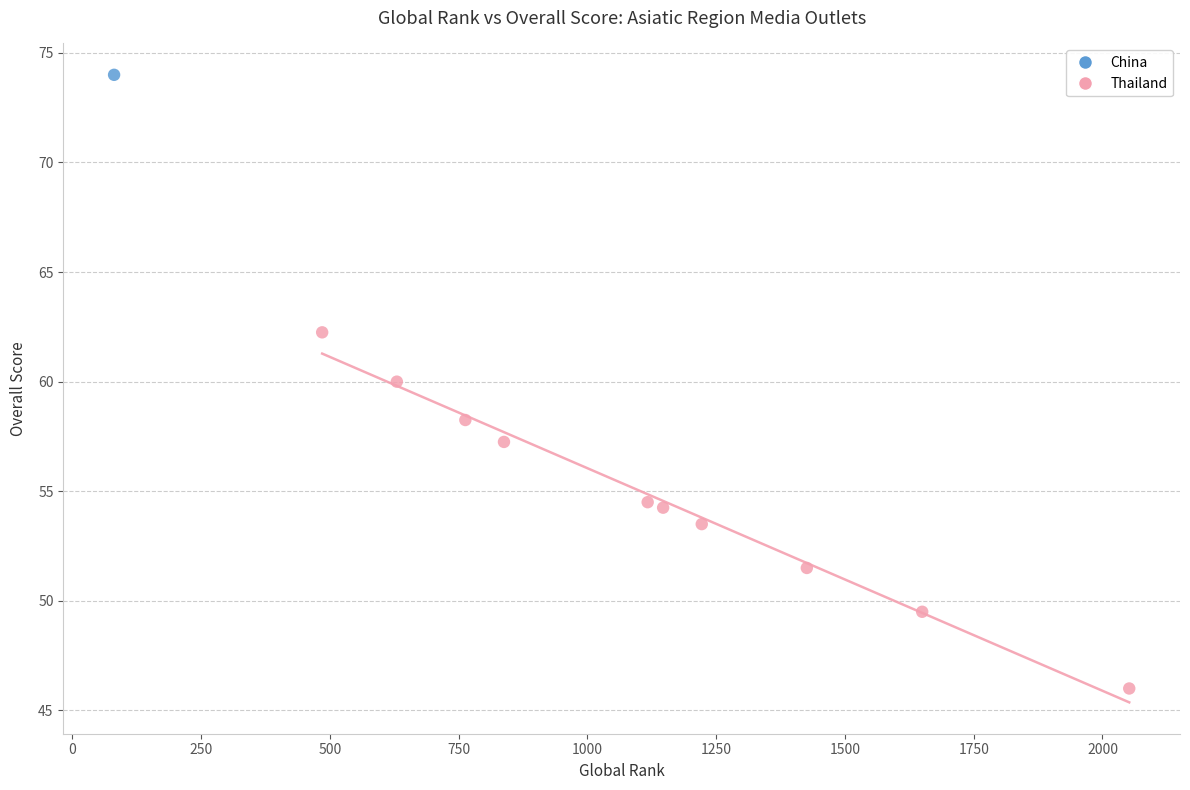

What are all the series names shown in the legend?

China, Thailand